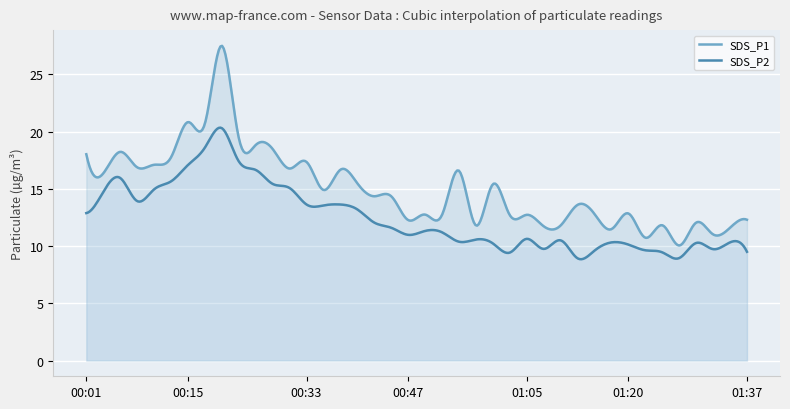

Which series changed the most between 00:28 and 01:15?

SDS_P2